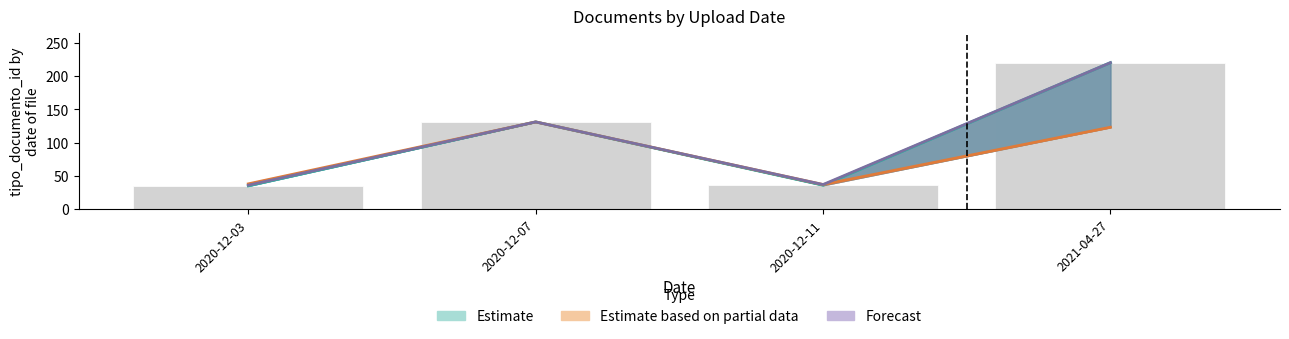

What are all the series names shown in the legend?

Estimate, Estimate based on partial data, Forecast